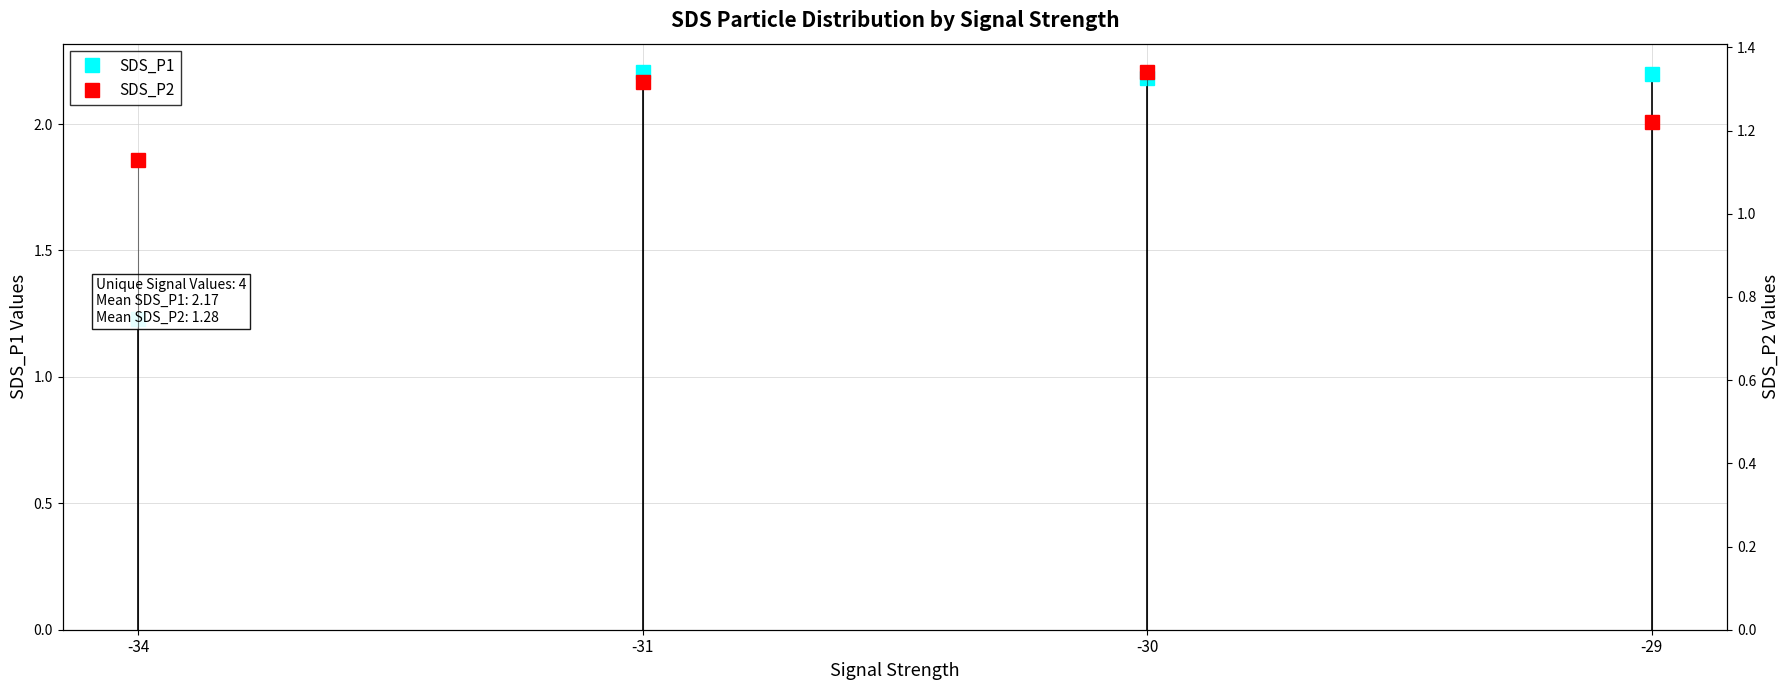

What is the spread (max minus min) of values at -29?

1.0